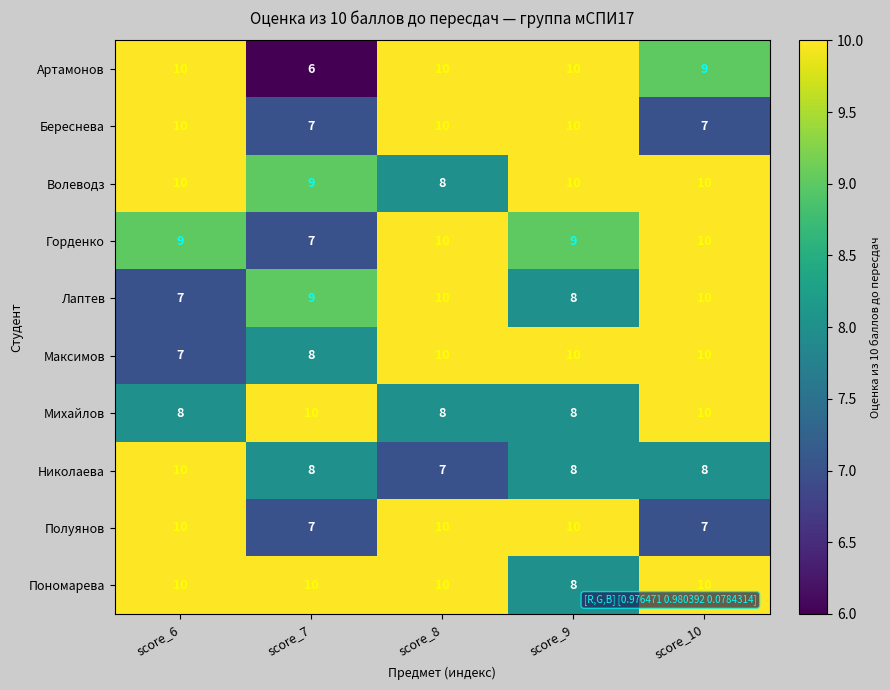

Is it true that Полуянов equals 10 at score_6?

True